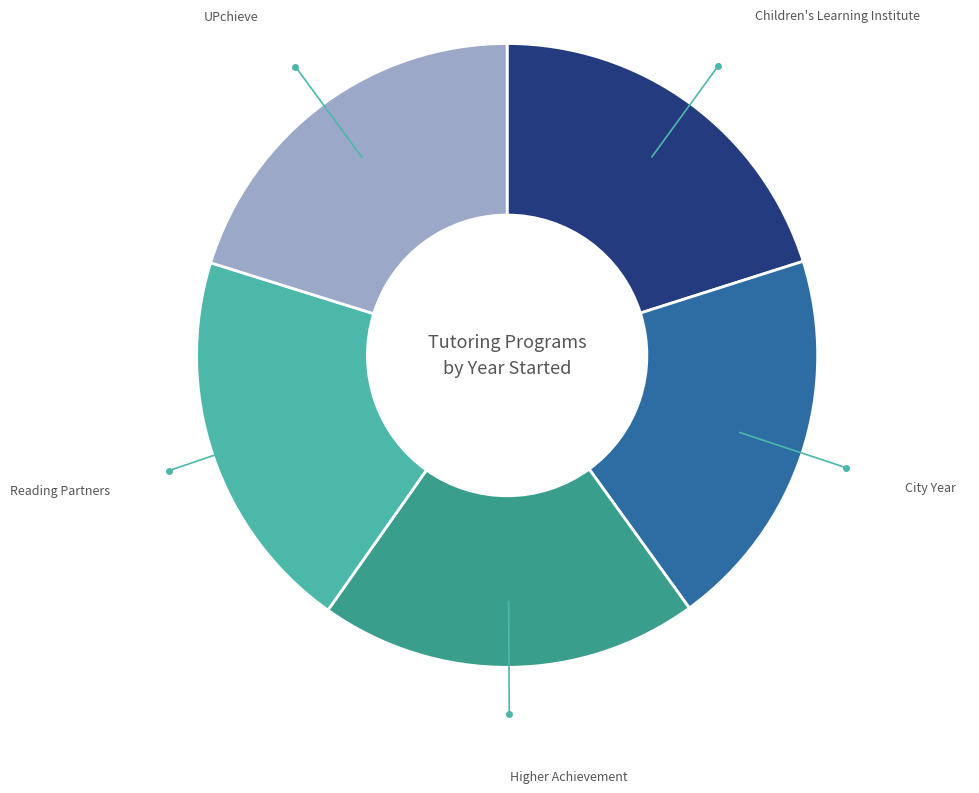

Is there any slice that represents more than half of the pie?

No